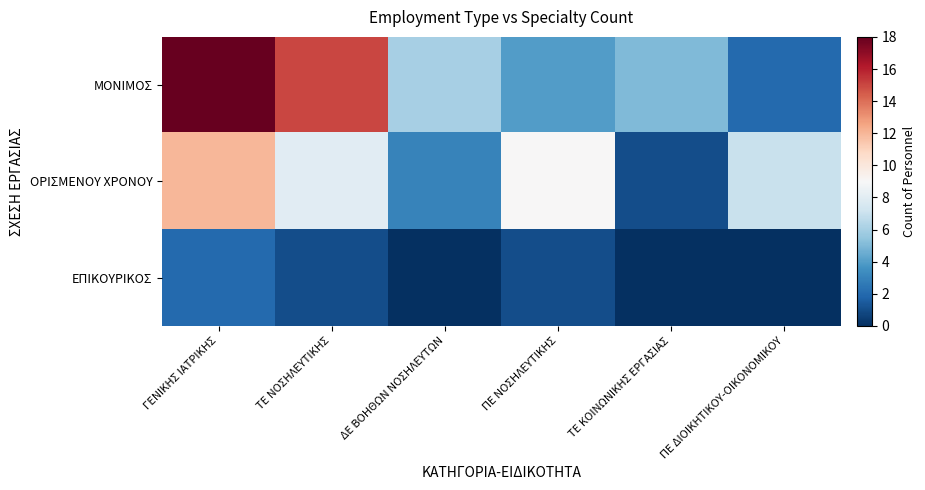

Which series has the largest range (max minus min)?

ΜΟΝΙΜΟΣ